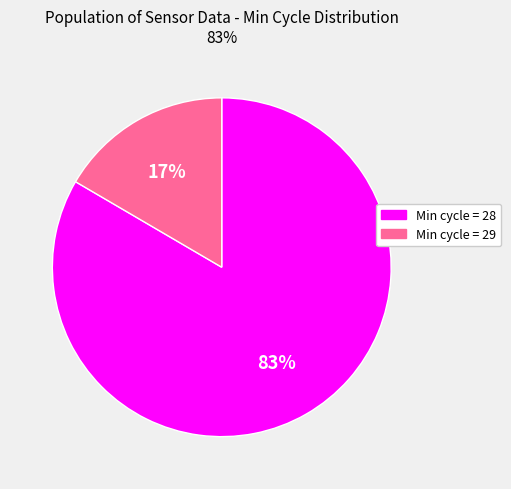

Is it true that Min cycle = 28 is 83% of the pie?

True